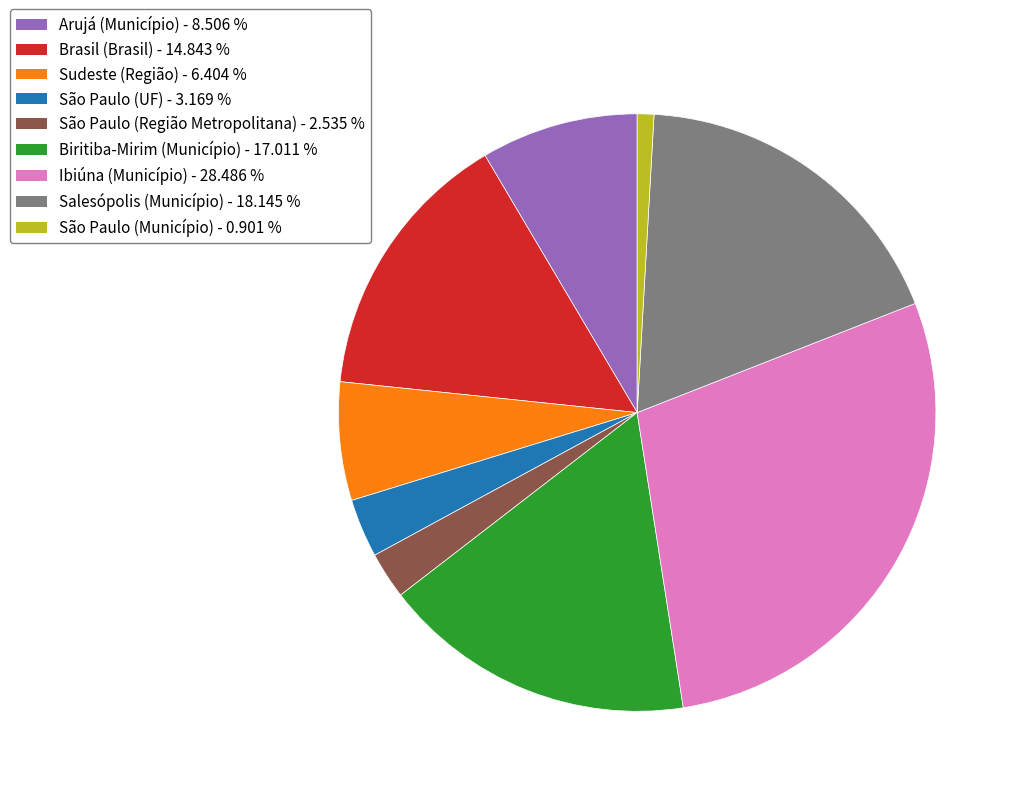

Is there any slice that represents more than half of the pie?

No